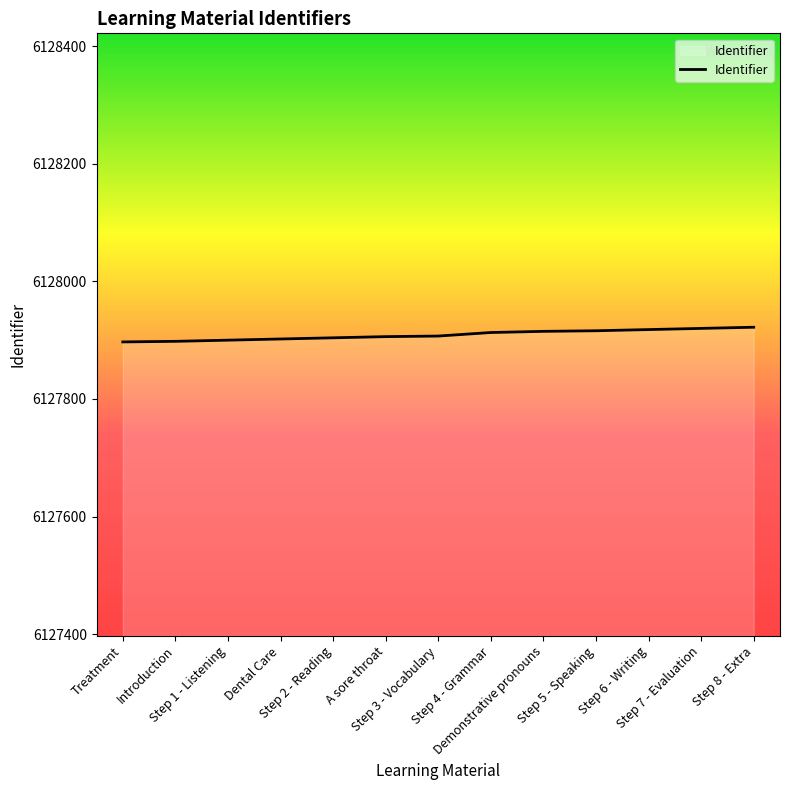

How many lines are shown in the chart?

1